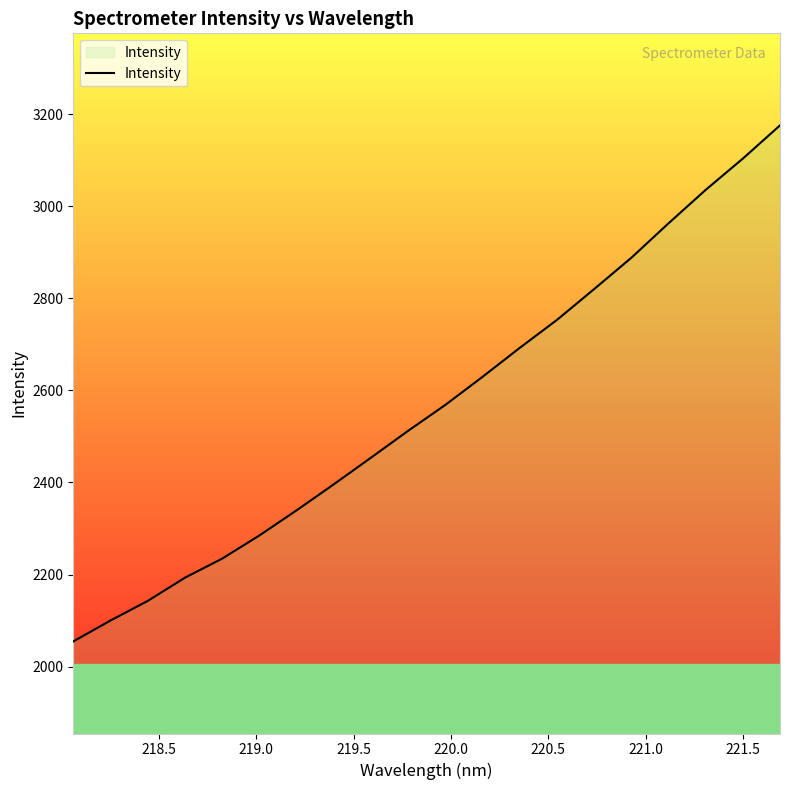

What is the maximum value shown in the chart?

3175.9